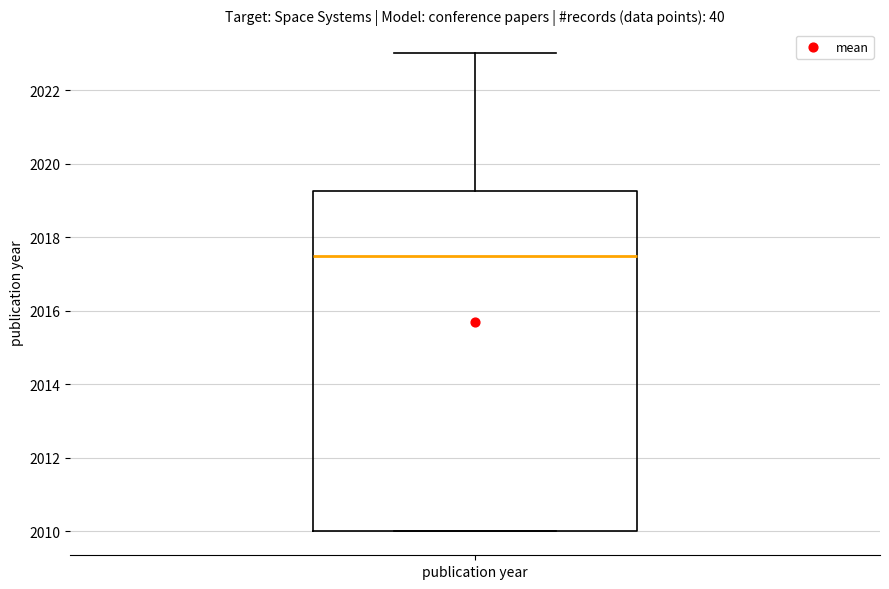

Where is the upper edge of the box for publication year on the y-axis? The values are not printed on the chart, so give them approximately, as read against the axis.

2019.2